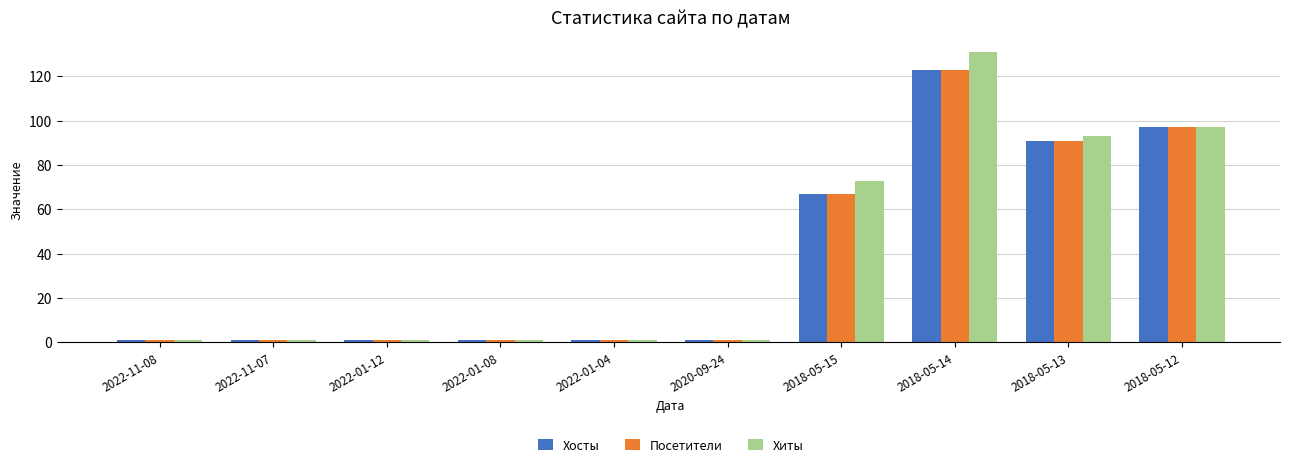

Reading left to right, what are all the values shown in this chart?

Хосты: 2022-11-08=1	2022-11-07=1	2022-01-12=1	2022-01-08=1	2022-01-04=1	2020-09-24=1	2018-05-15=67	2018-05-14=123	2018-05-13=91	2018-05-12=97
Посетители: 2022-11-08=1	2022-11-07=1	2022-01-12=1	2022-01-08=1	2022-01-04=1	2020-09-24=1	2018-05-15=67	2018-05-14=123	2018-05-13=91	2018-05-12=97
Хиты: 2022-11-08=1	2022-11-07=1	2022-01-12=1	2022-01-08=1	2022-01-04=1	2020-09-24=1	2018-05-15=73	2018-05-14=131	2018-05-13=93	2018-05-12=97